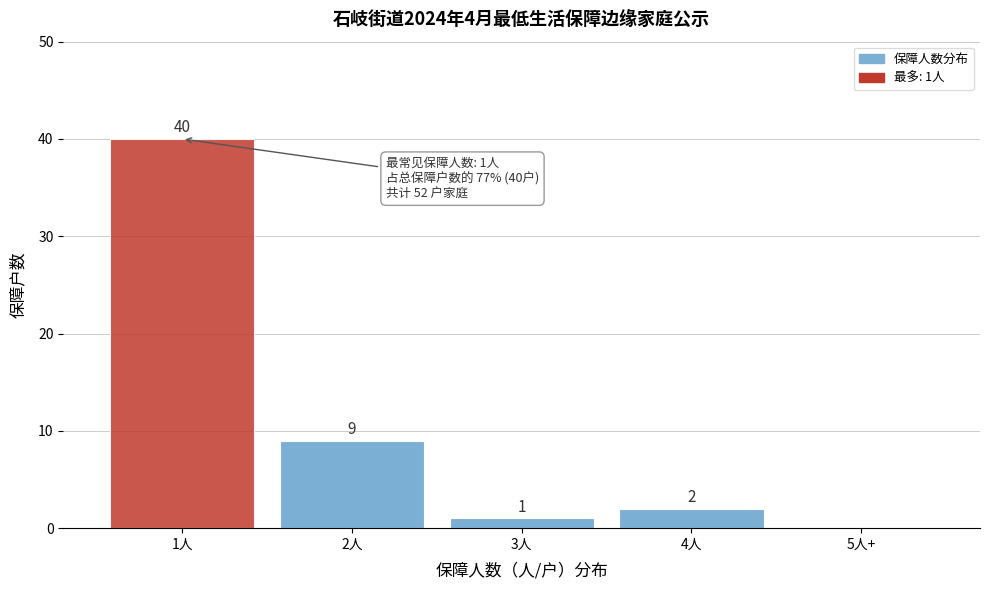

Reading right to left, what are all the values shown in this chart?

5人+=0	4人=2	3人=1	2人=9	1人=40